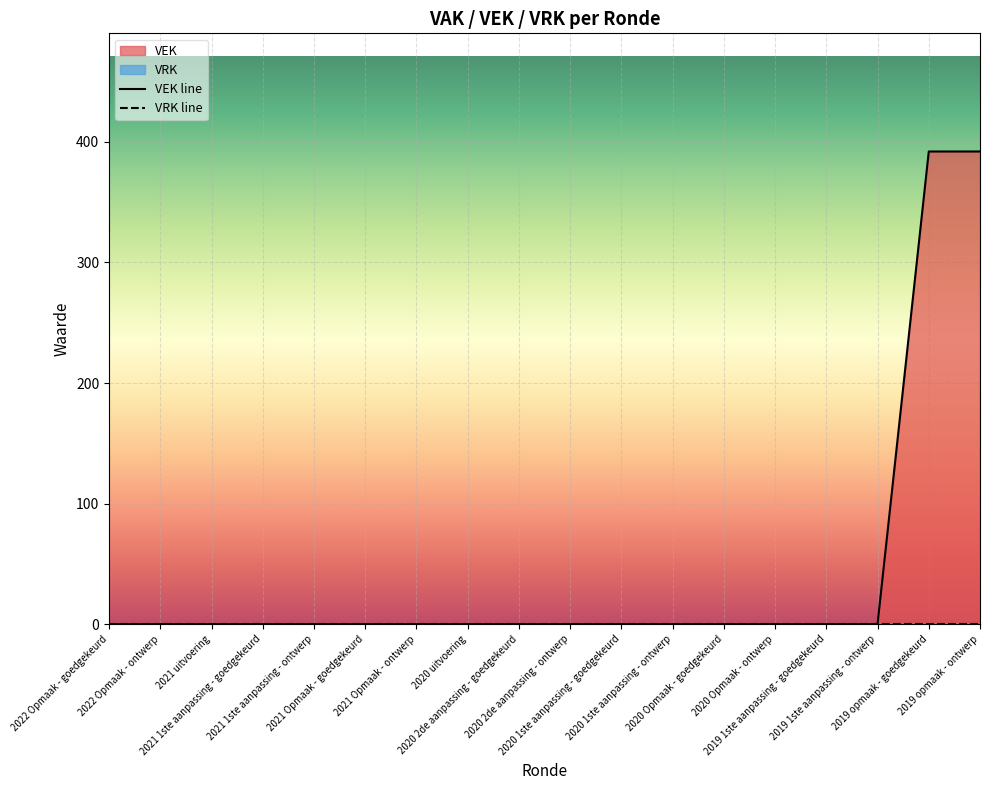

At which category does the chart reach its peak across all series?

2019 opmaak - goedgekeurd